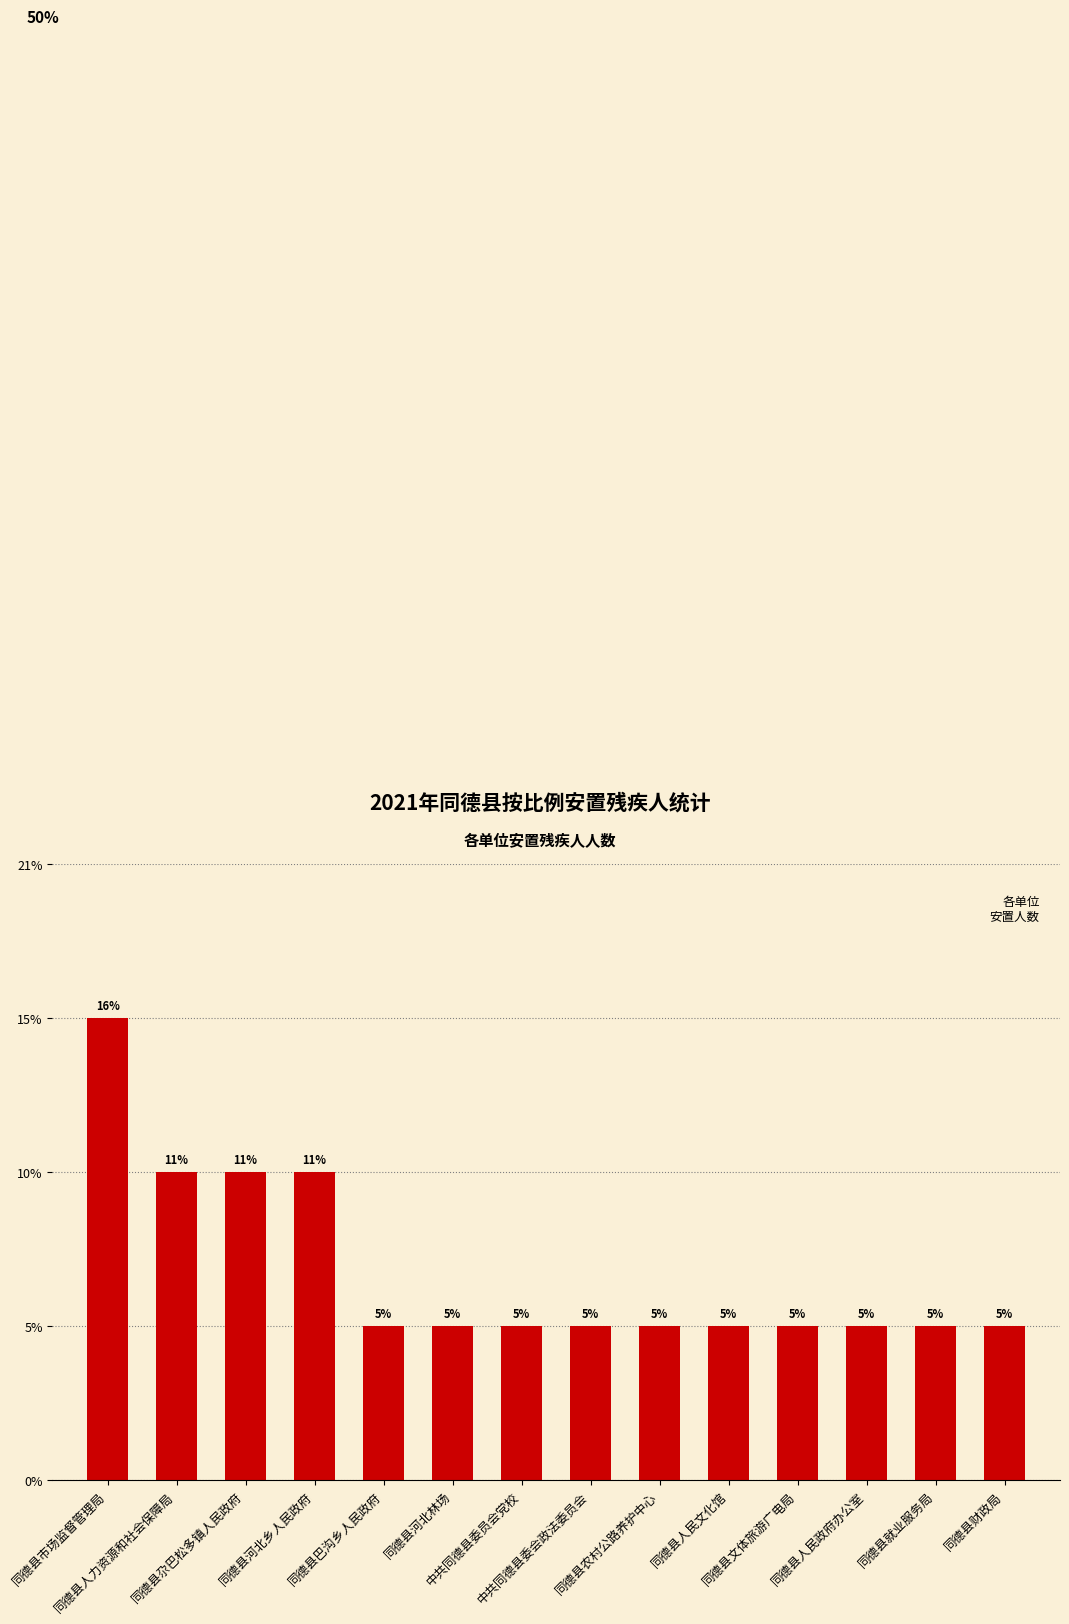

Are the bars horizontal?

No